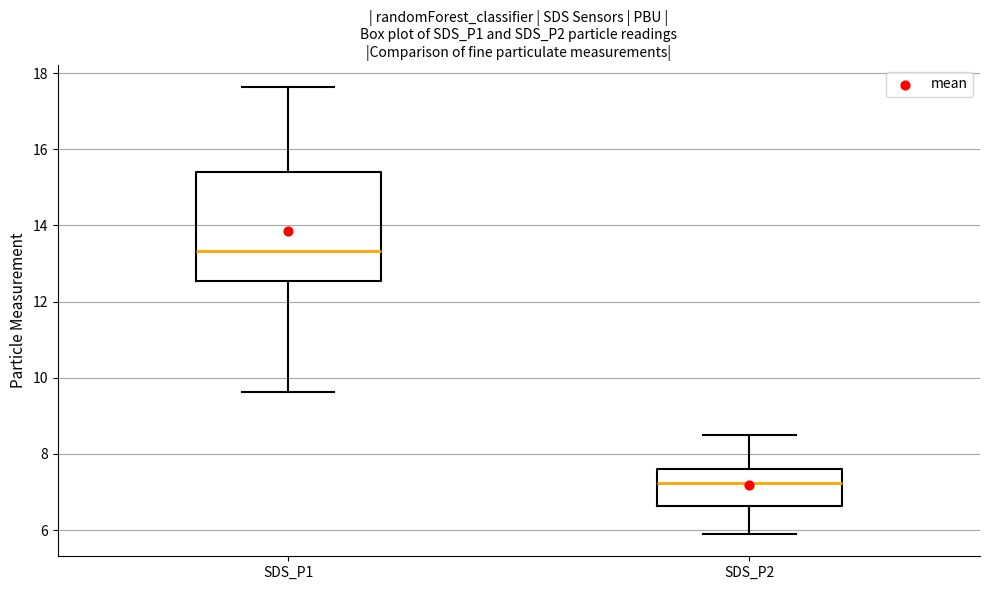

Reading left to right, transcribe this box plot: for each box, give where its median line is, the range the box spans, and where its two whiskers end, as read against the y-axis. The values are not printed on the chart, so give them approximately, as read against the axis.

SDS_P1: median 13.4, box 12.6 to 15.4, whiskers 9.6 to 17.6
SDS_P2: median 7.2, box 6.6 to 7.6, whiskers 6.0 to 8.6